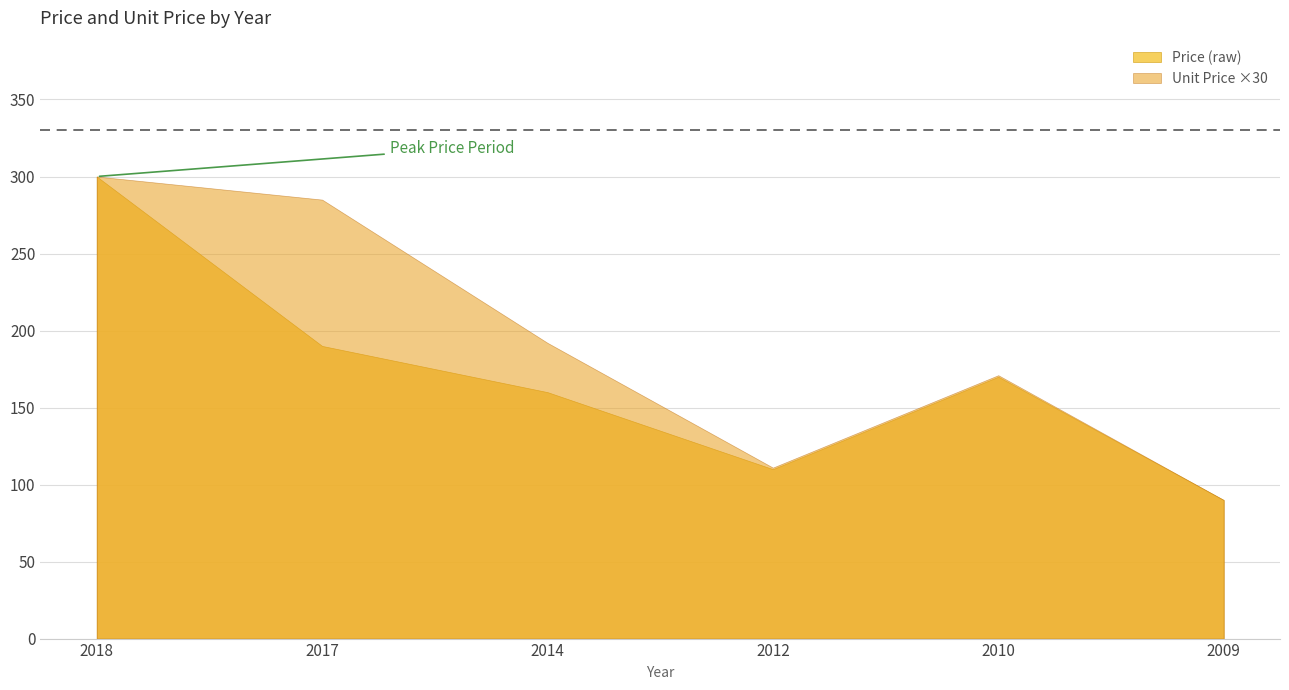

How many interior local peaks (higher than both neighbors) does the data have?

1